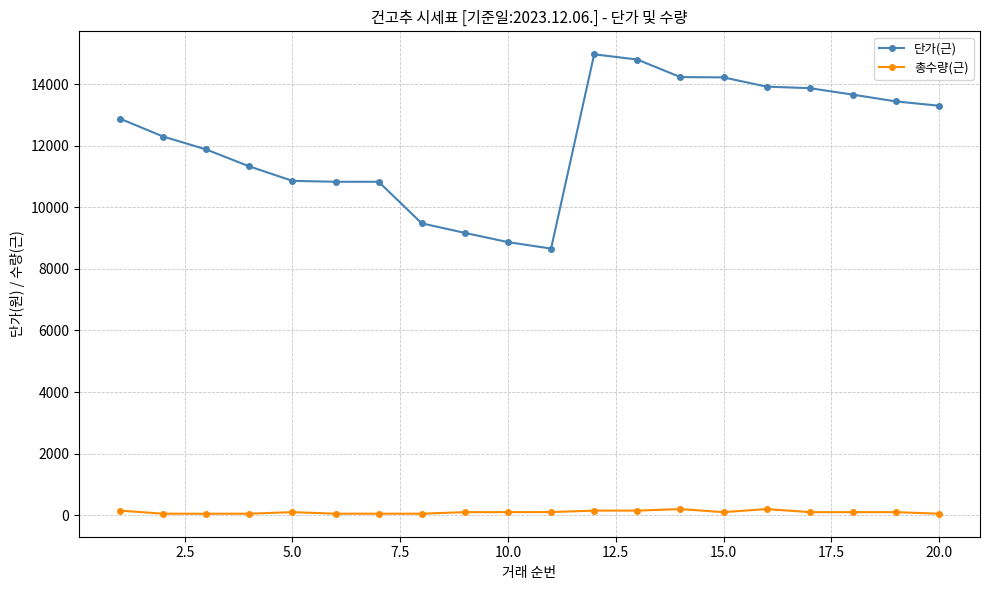

True or false: 단가(근) and 총수량(근) intersect in this chart.

False